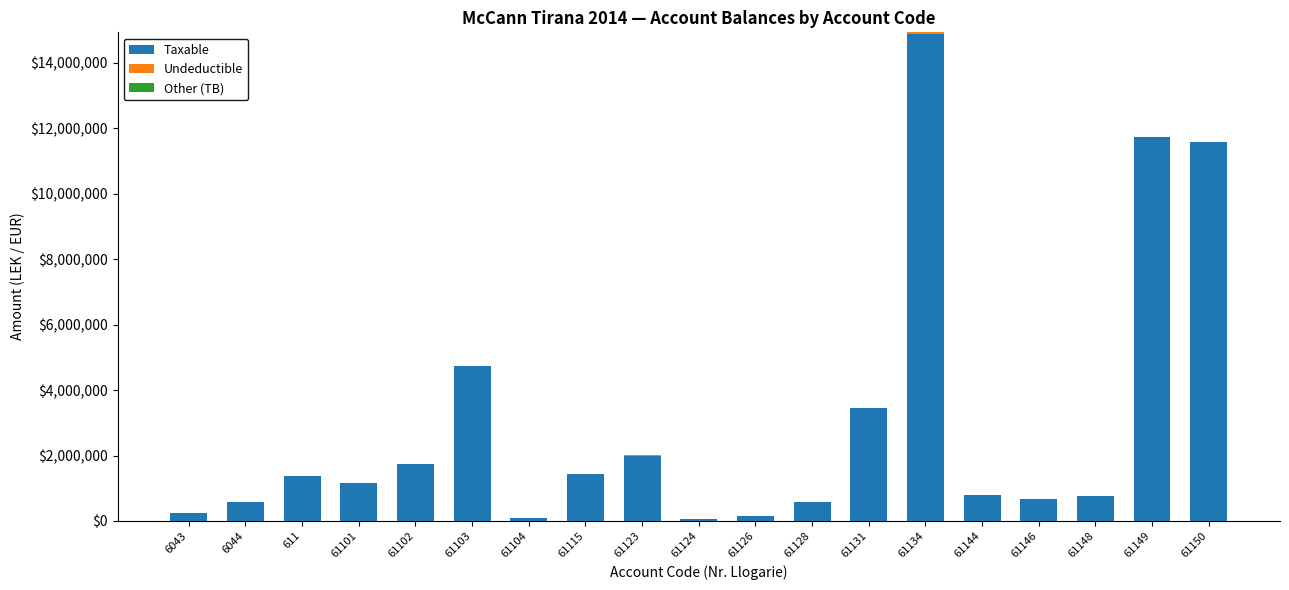

What is the total value across all series at 61148?

769080.9